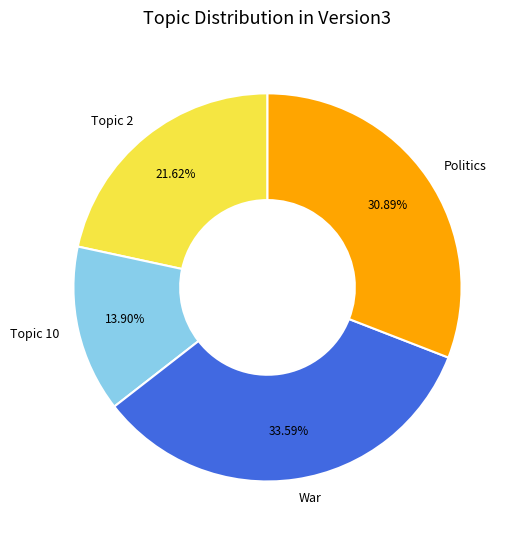

How many slices are in this pie chart?

4